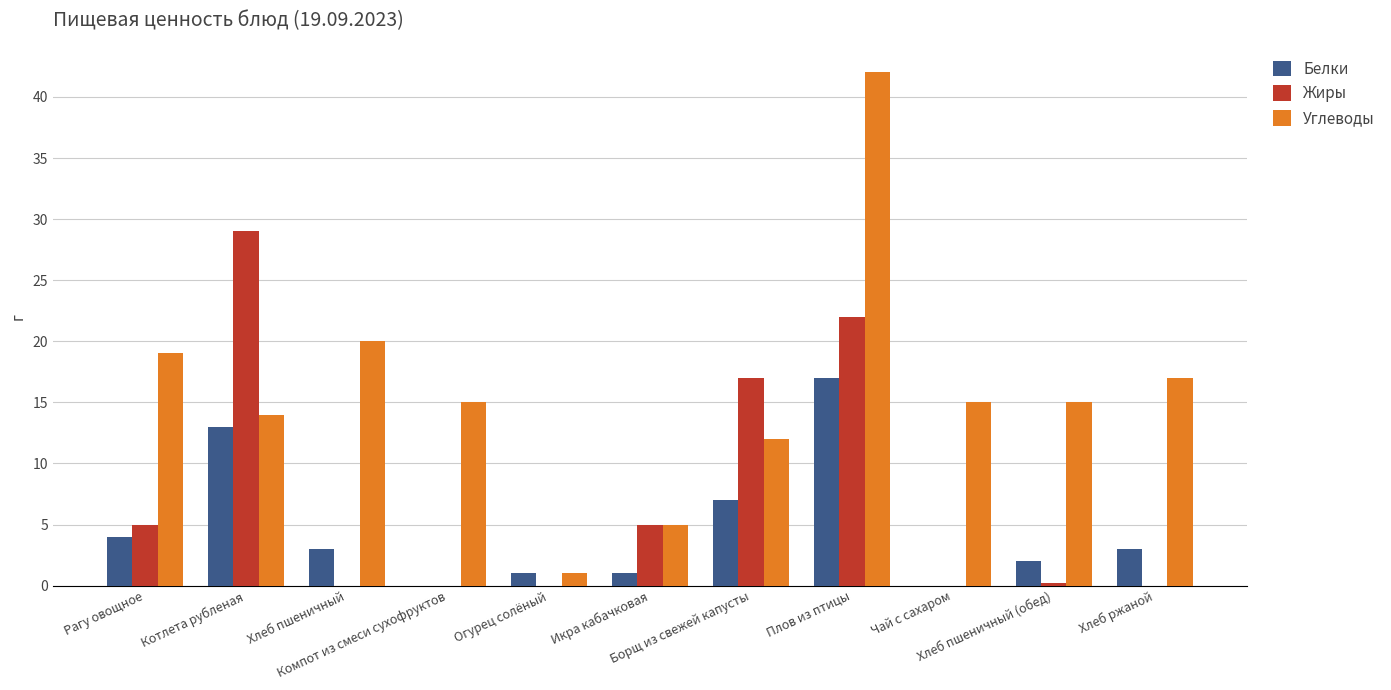

What is the highest value of the Белки series?

17.0